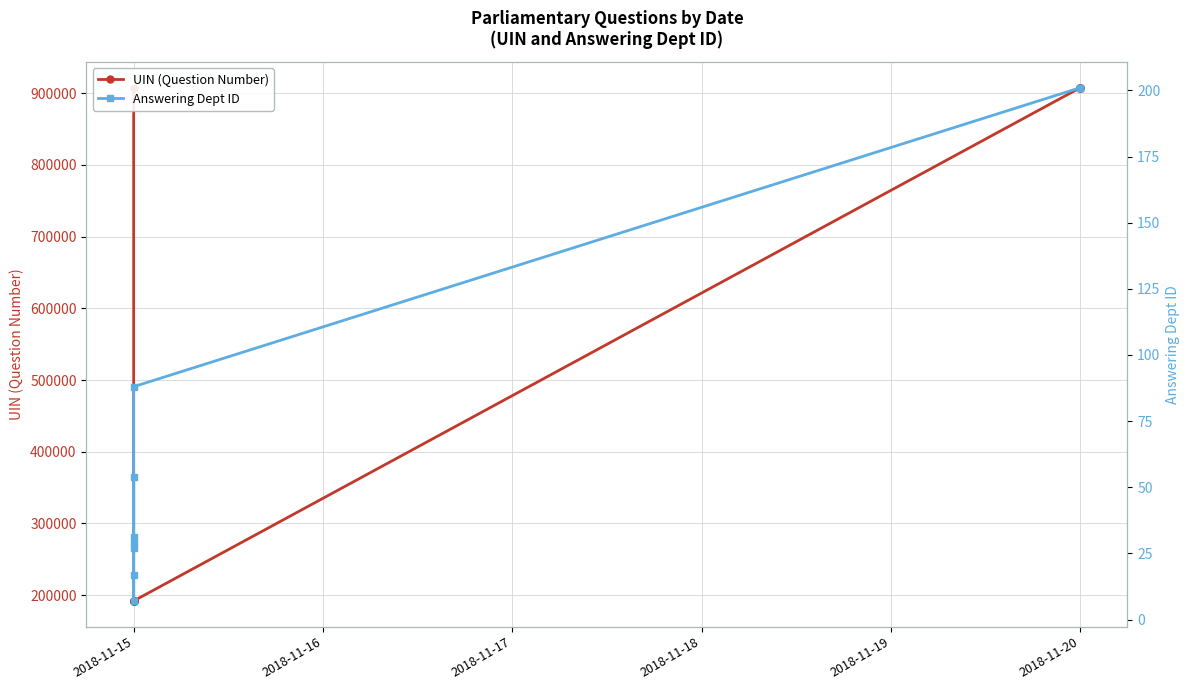

How many values in the Answering Dept ID series are below 54?

5